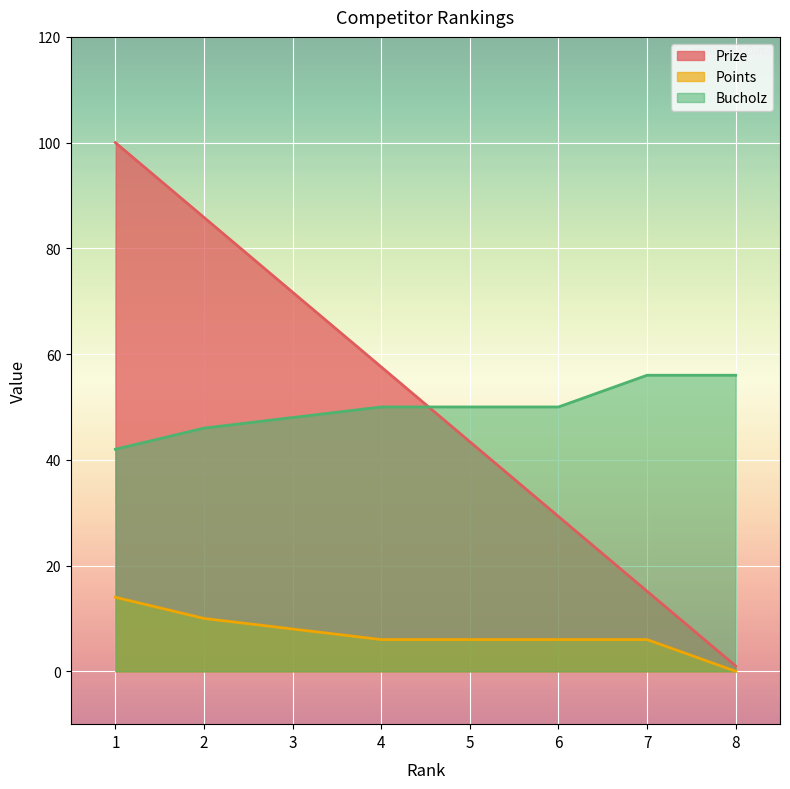

Which series has the largest range (max minus min)?

Prize